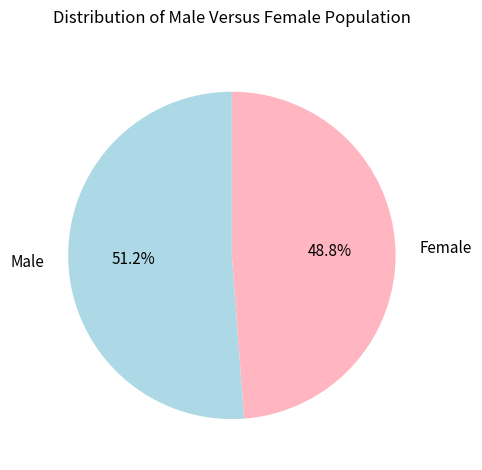

Do Female and Male together represent more than half of the pie?

Yes